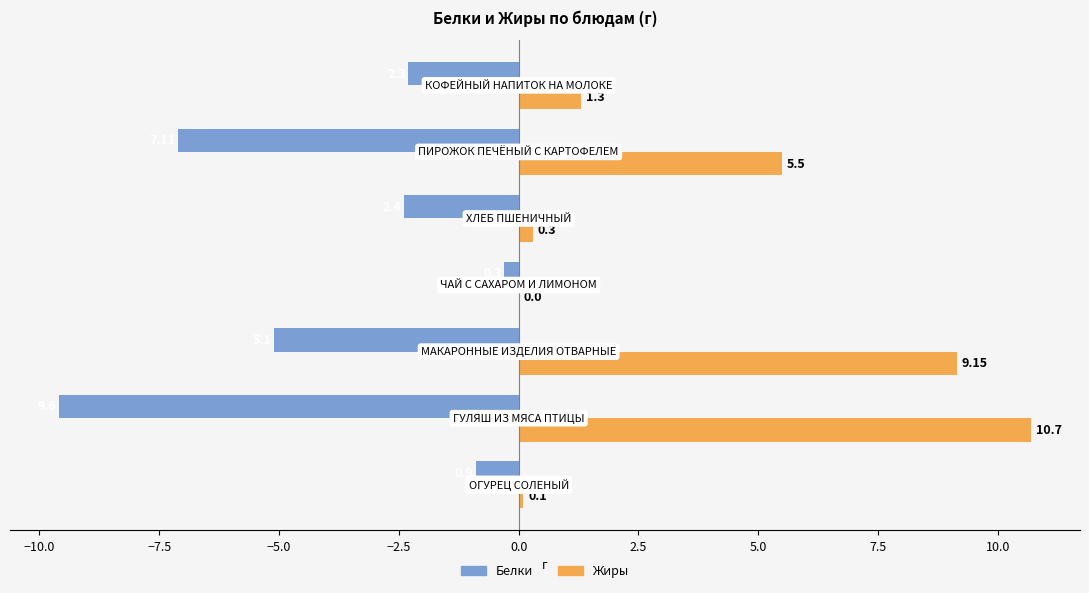

Which series has the largest total across all categories?

Жиры